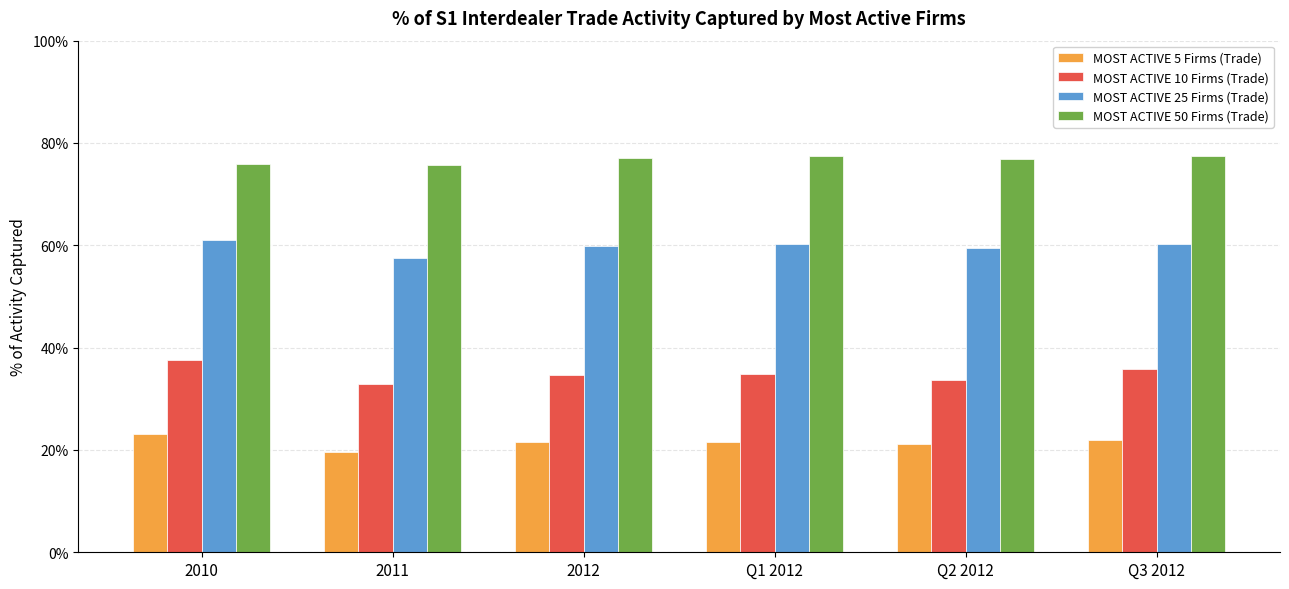

What are all the series names shown in the legend?

MOST ACTIVE 5 Firms (Trade), MOST ACTIVE 10 Firms (Trade), MOST ACTIVE 25 Firms (Trade), MOST ACTIVE 50 Firms (Trade)